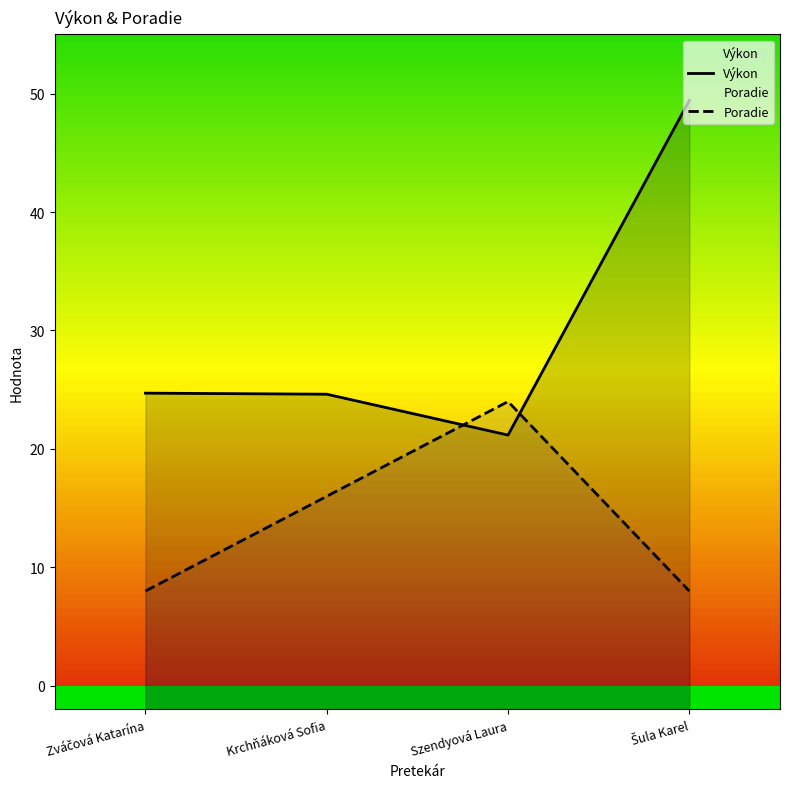

What is the maximum value shown in the chart?

49.4